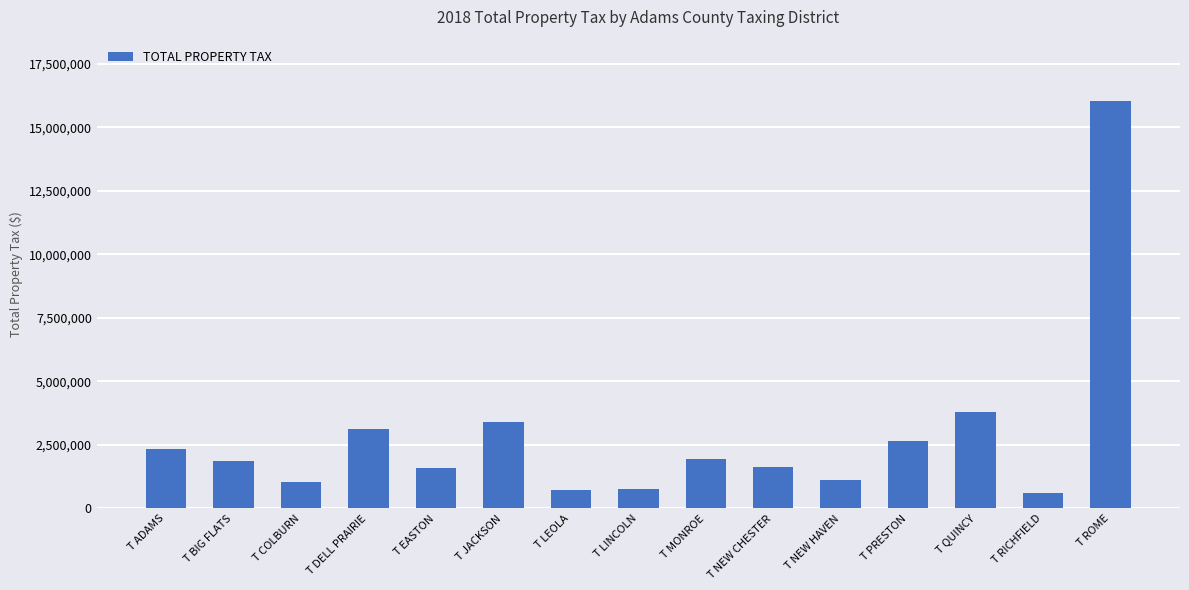

What is the maximum value shown in the chart?

16045881